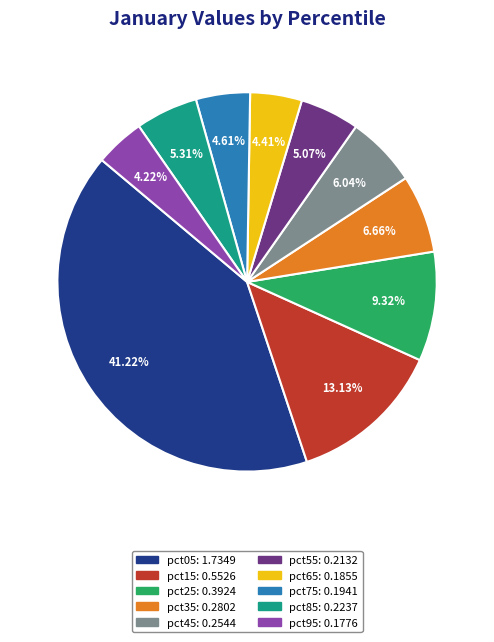

To the nearest percent, what percentage of the pie is pct45?

6%